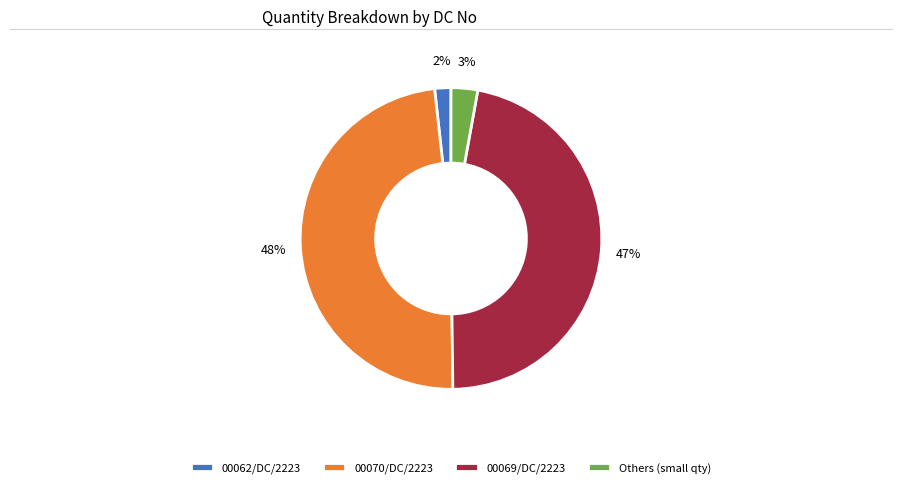

What is the largest slice in the pie chart?

00070/DC/2223